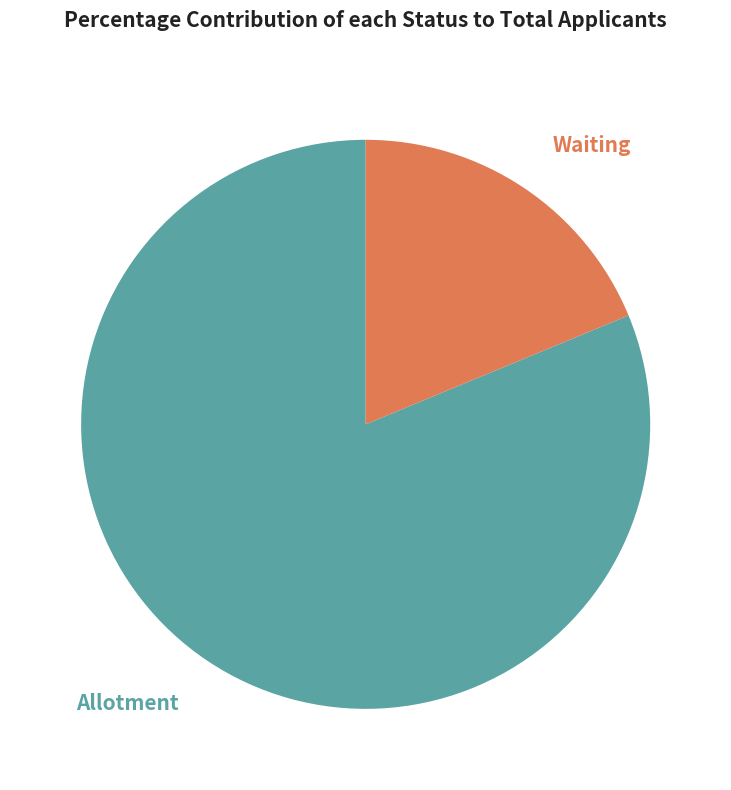

How many segments does this pie chart have?

2